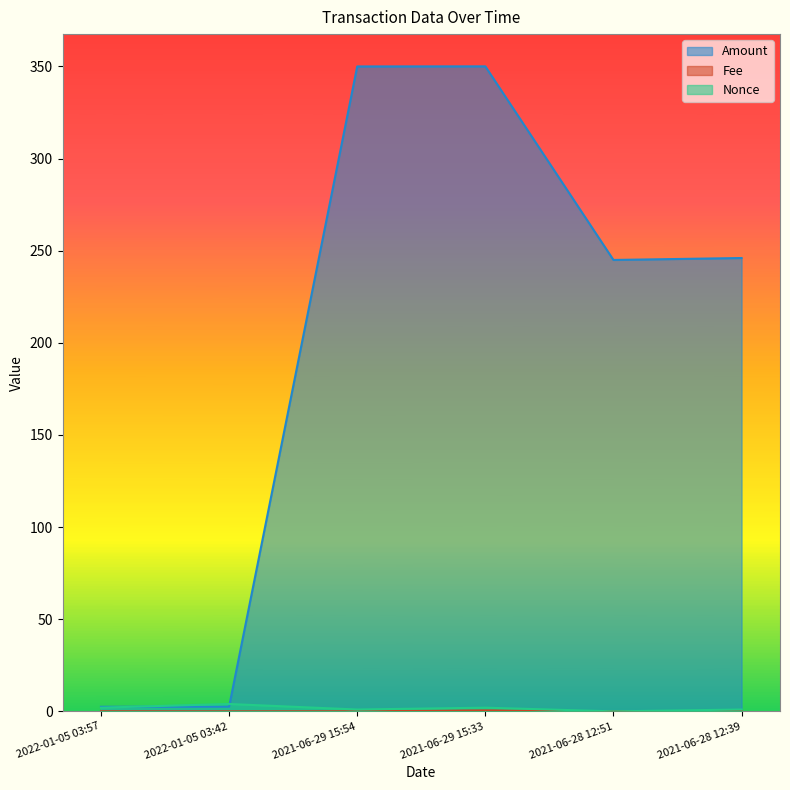

Where is Amount nearest to the value 176?

2021-06-28 12:51